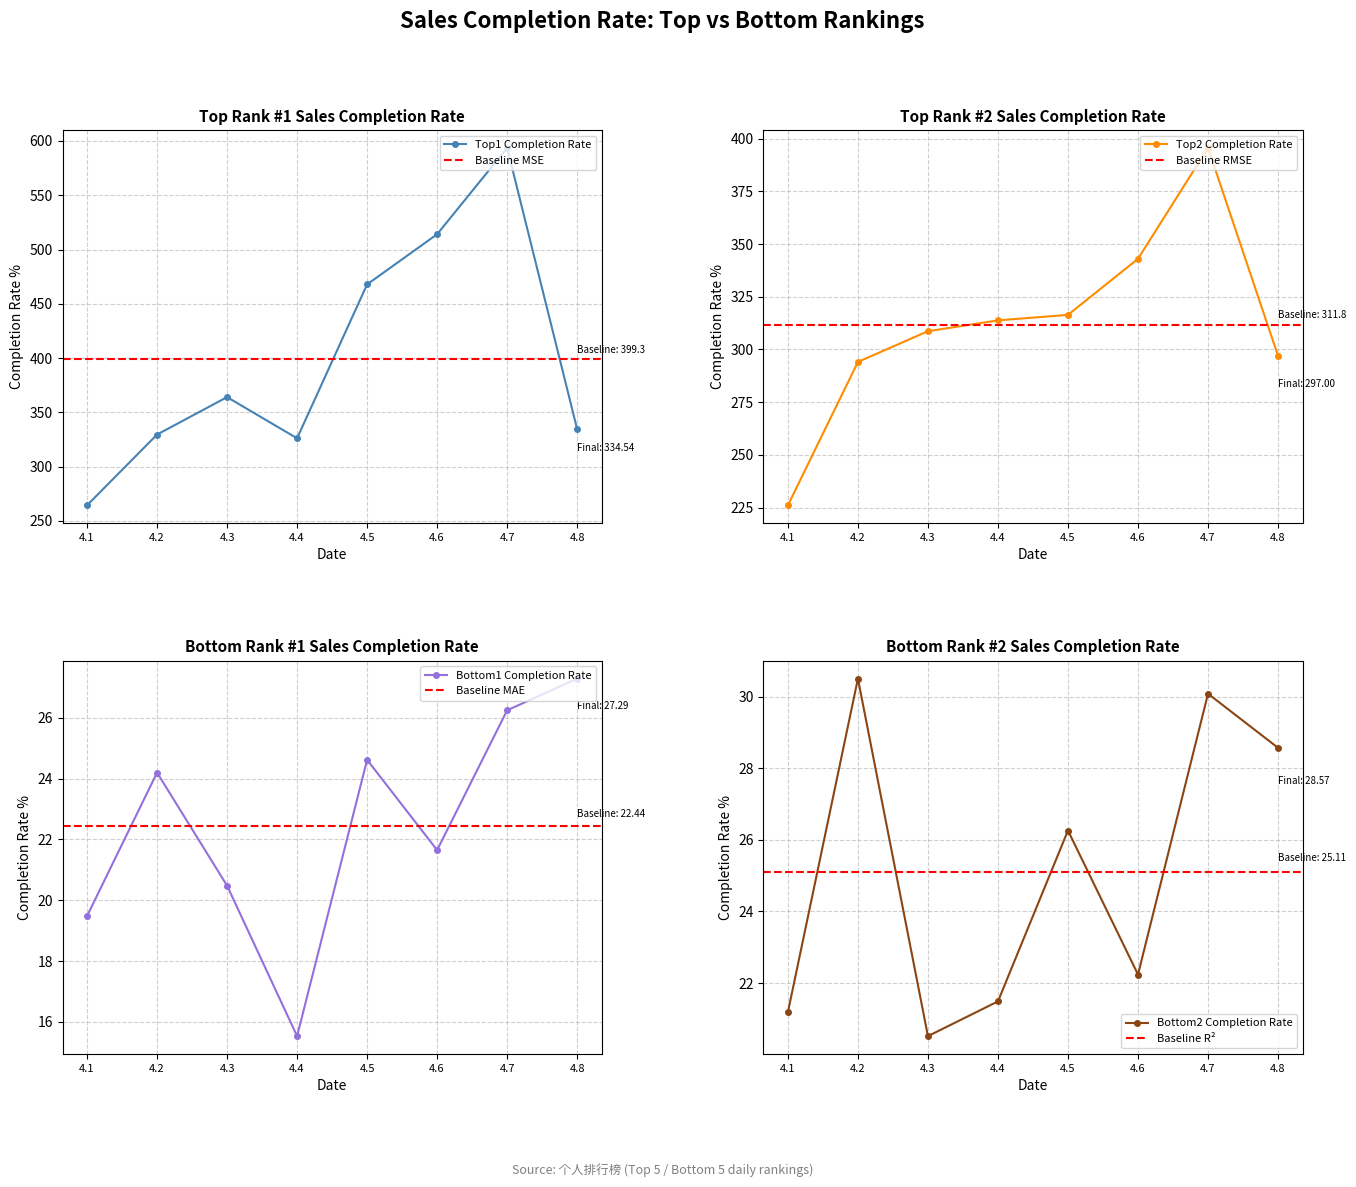

How many interior local valleys does the Top1_completion_rate series have?

1